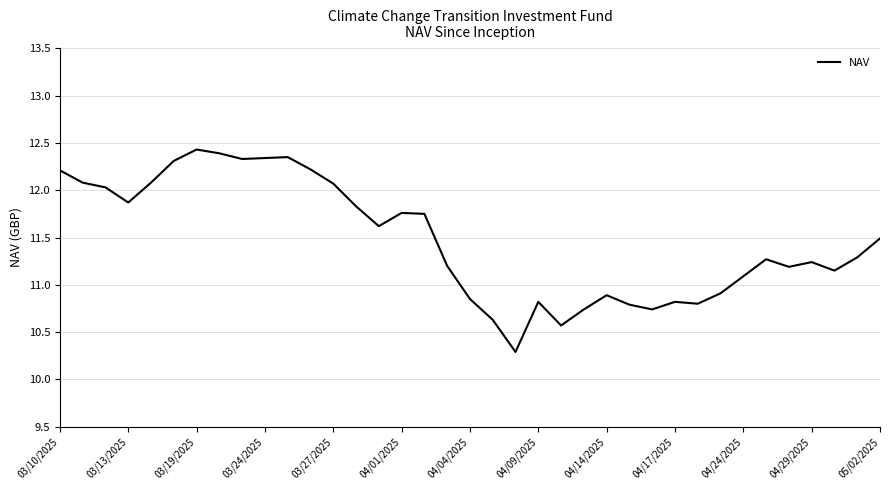

What is the minimum value shown in the chart?

10.3